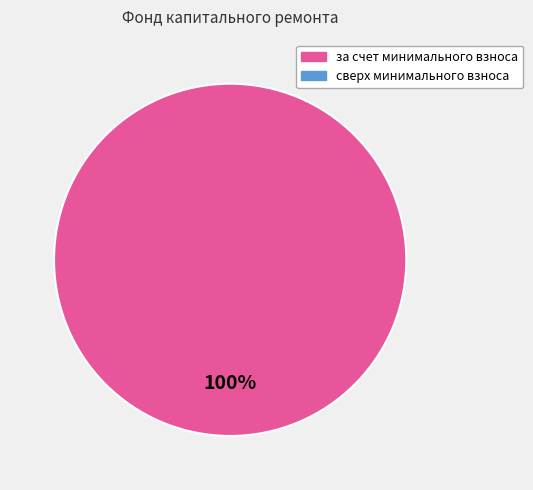

Is there any slice that represents more than half of the pie?

Yes